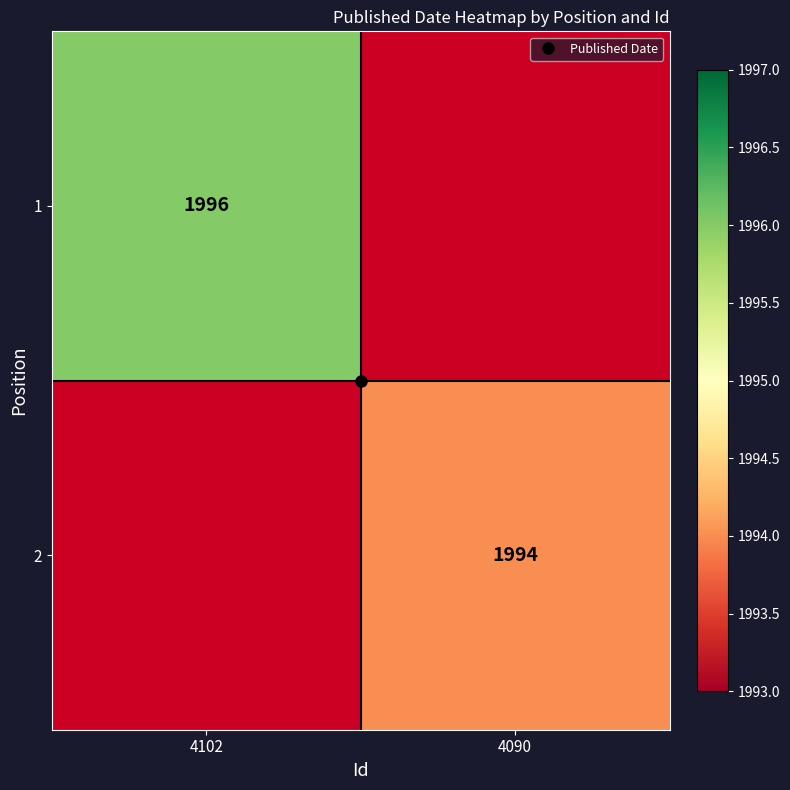

Between 4102 and 4090, which is larger?

4102